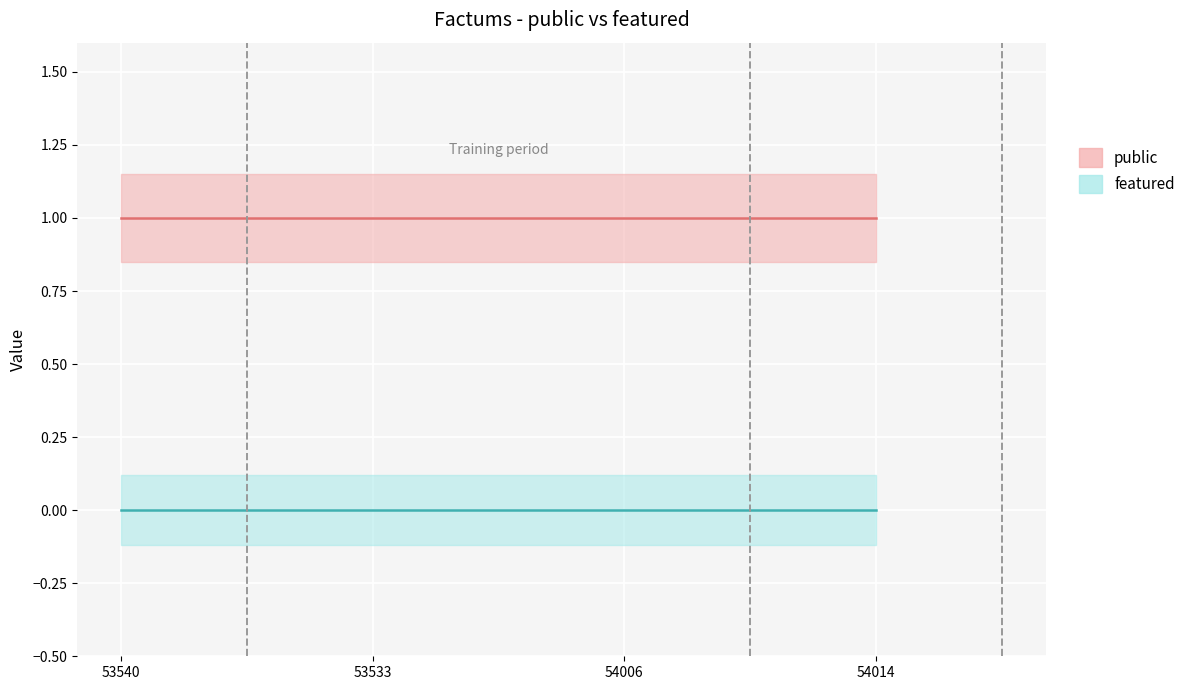

Which label corresponds to the smallest value in the chart?

53540